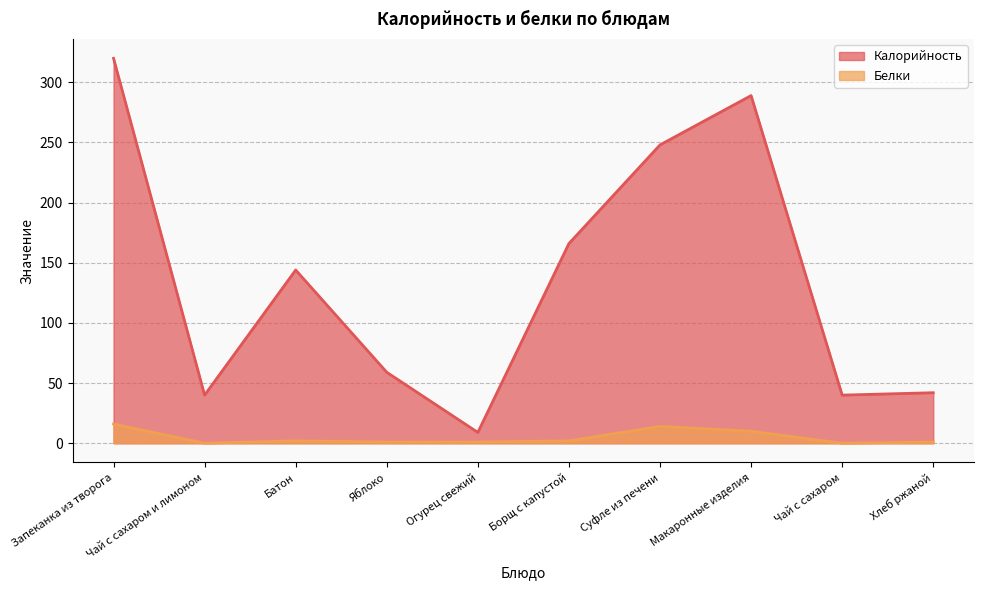

What is the total value across all series at Запеканка из творога?

336